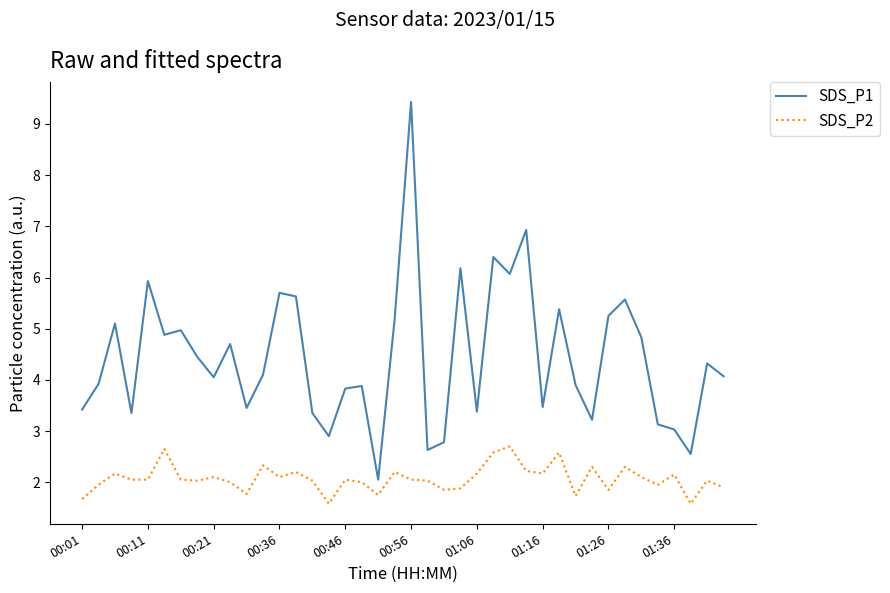

Count the number of categories in the chart.

40